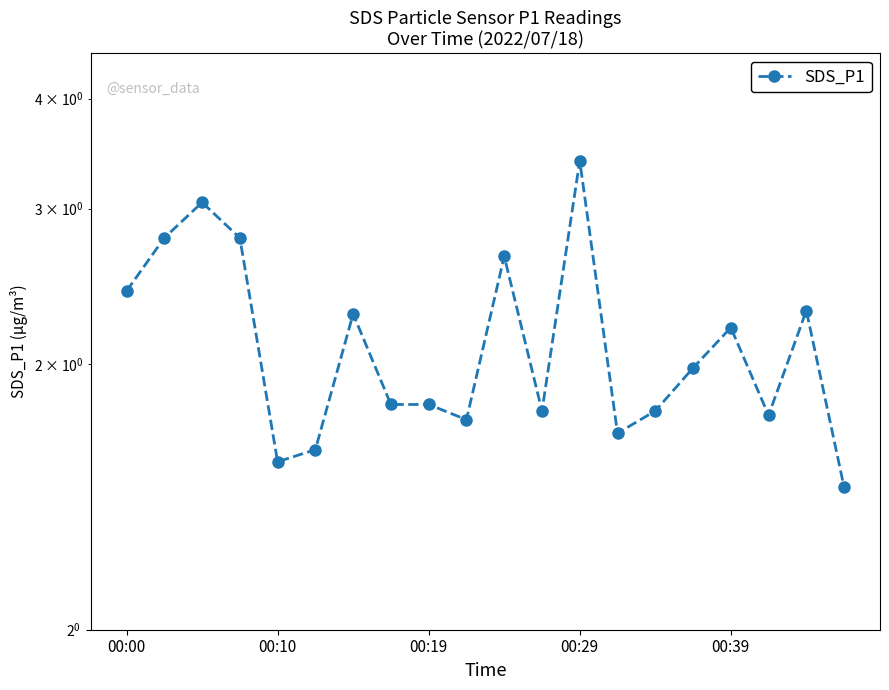

How many lines are shown in the chart?

1